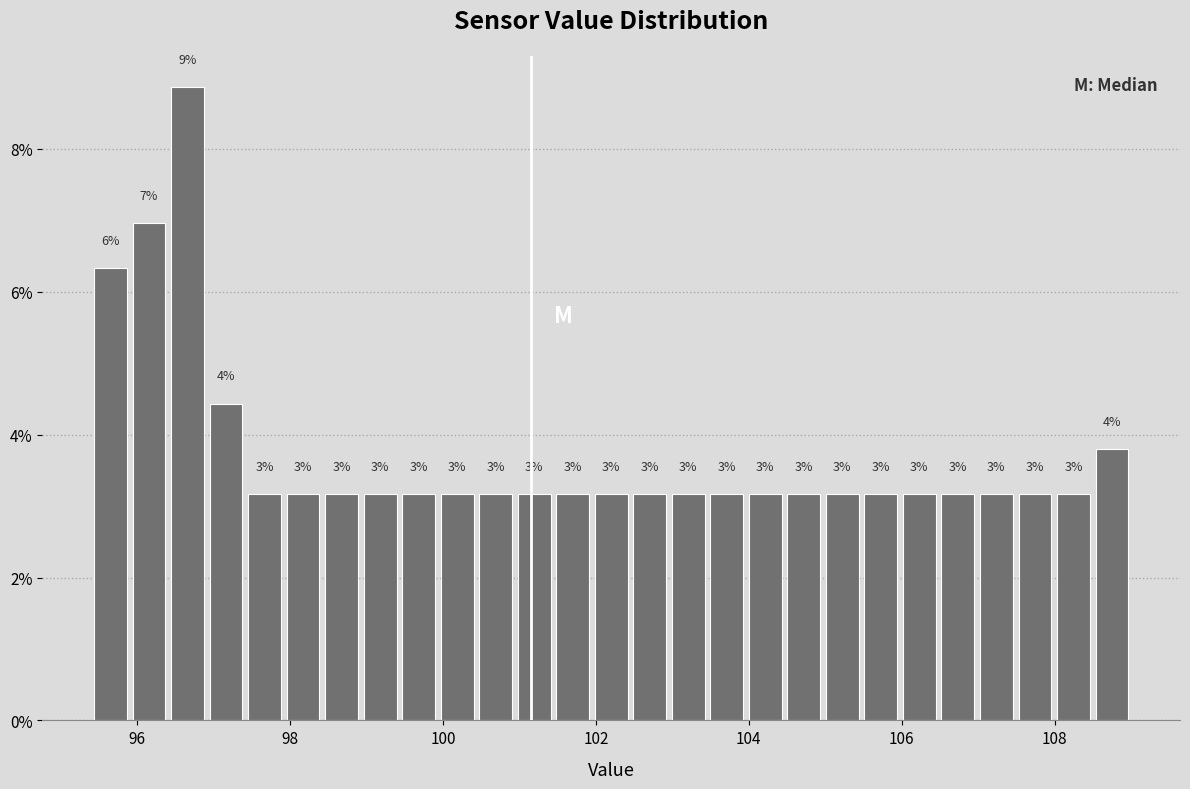

Read against the x-axis, roughly where is the centre of the tallest bar?

96.6